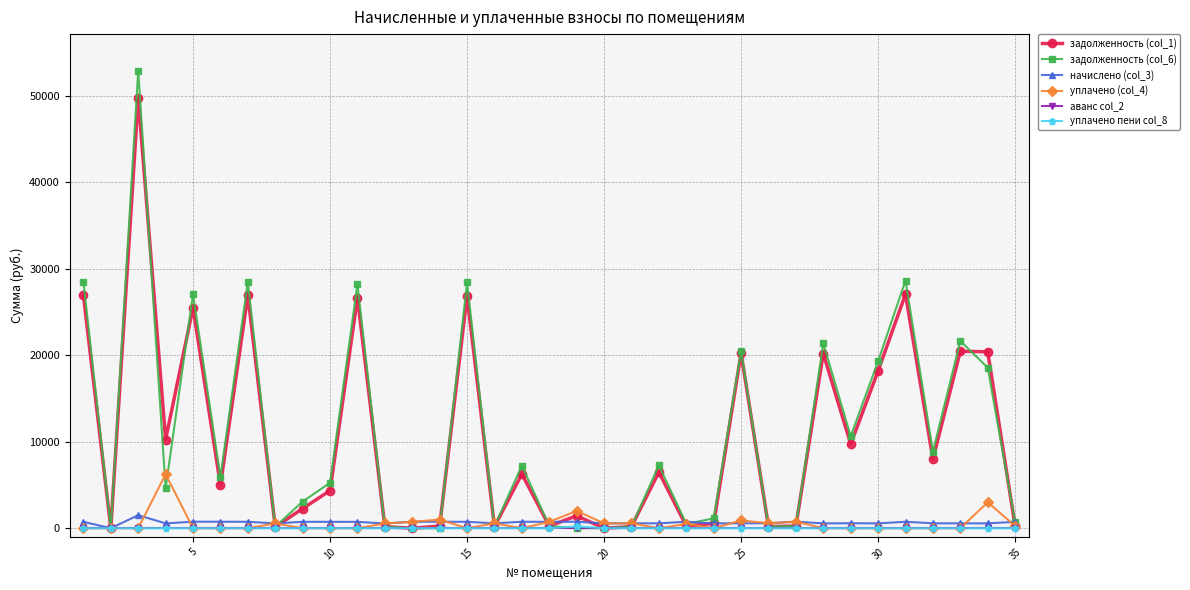

At how many categories does at least one series exceed 11677?

12